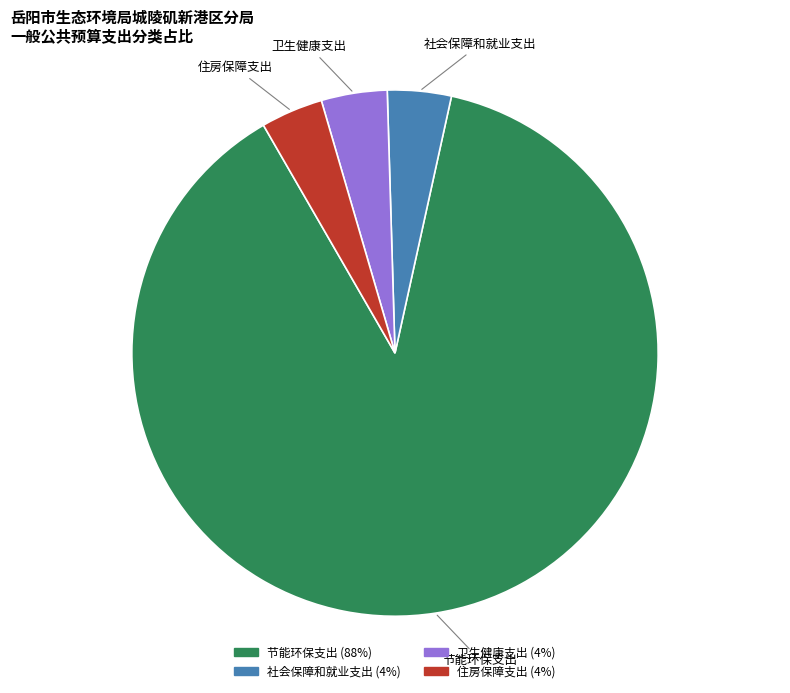

To the nearest percent, what percentage of the pie is 社会保障和就业支出?

4%